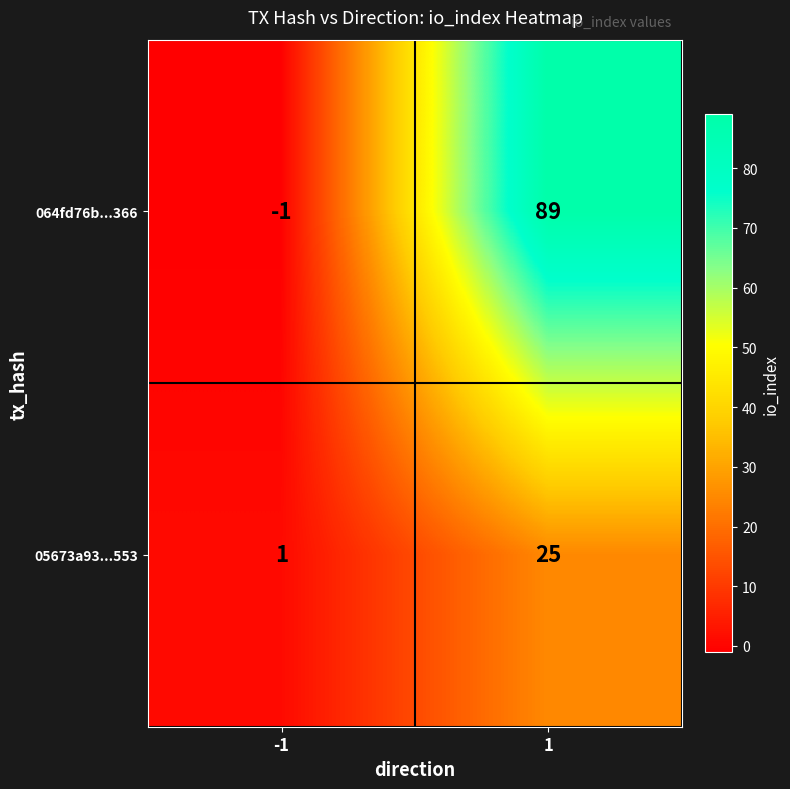

Reading right to left, transcribe all the data shown in this chart.

064fd76b...366: 89	-1
05673a93...553: 25	1